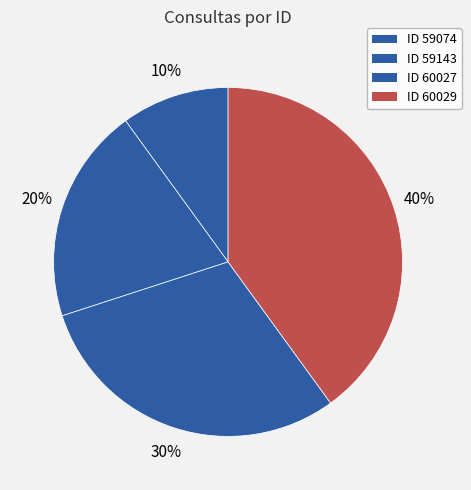

Count the number of slices in the pie.

4